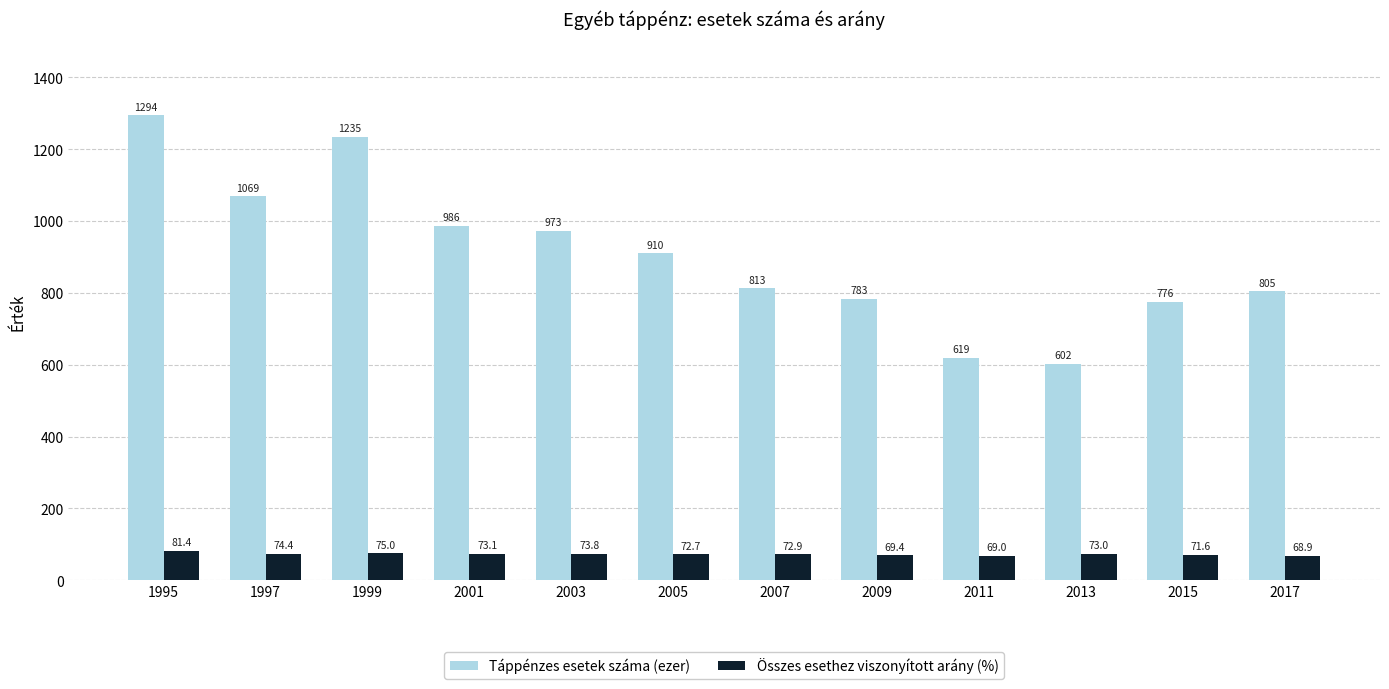

At 2001, list the series in order from largest to smallest.

Táppénzes esetek száma (ezer), Összes esethez viszonyított arány (%)